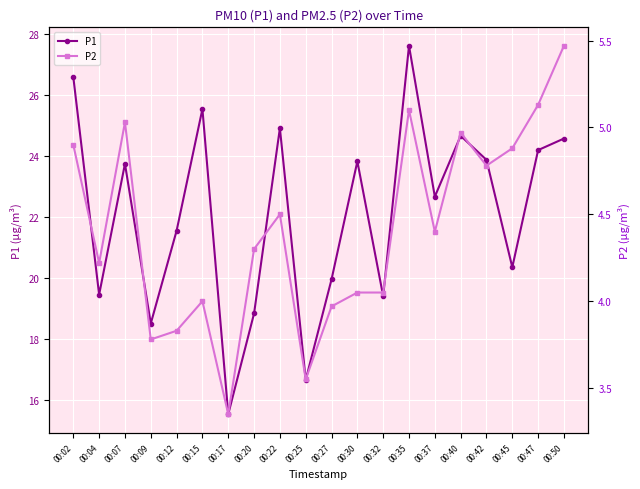

True or false: P1 and P2 cross at least once.

False